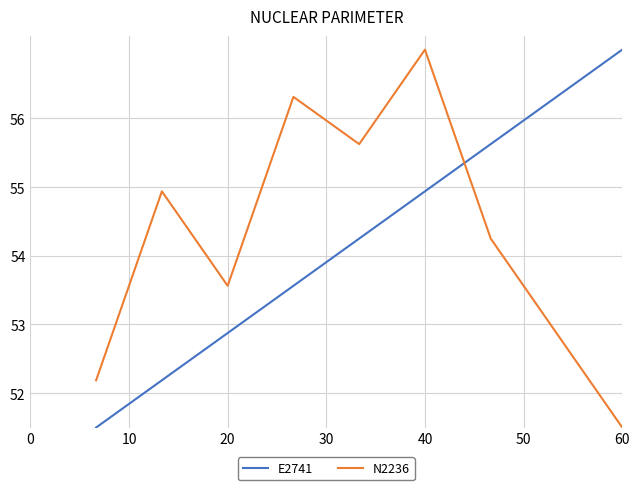

What is the greatest value displayed?

57.0